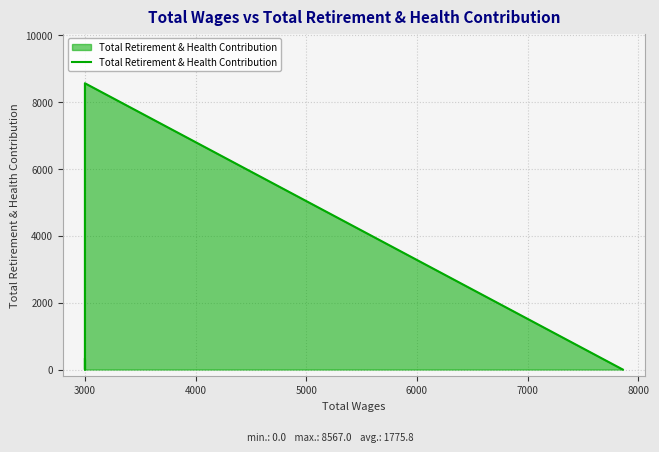

How many lines are shown in the chart?

1